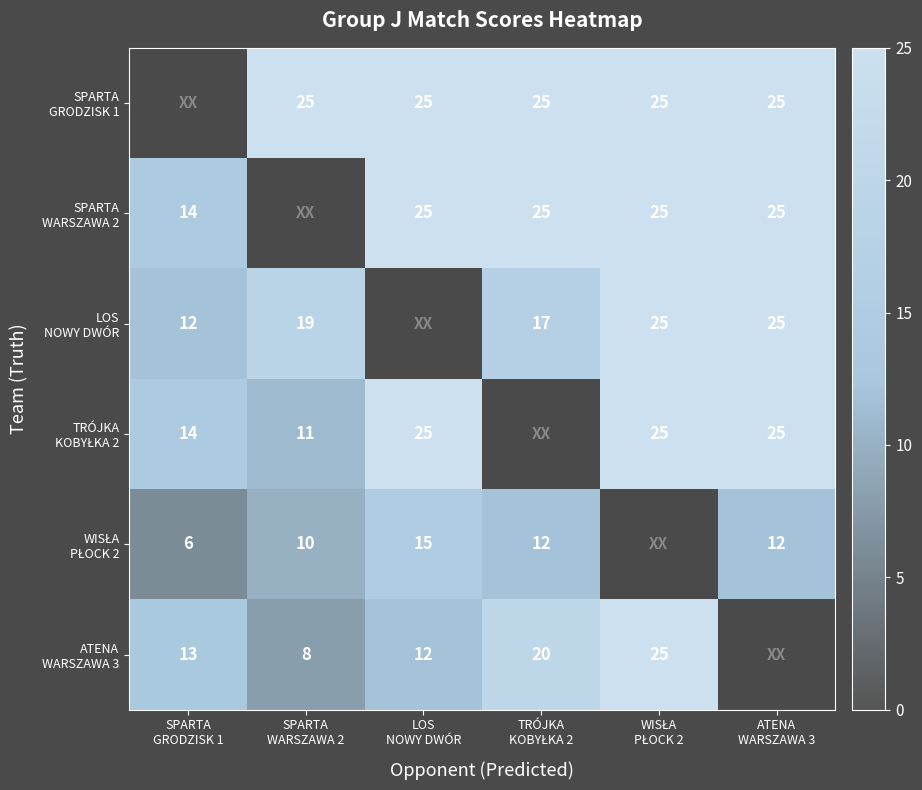

Which category has the highest value across all series?

SPARTA
WARSZAWA 2